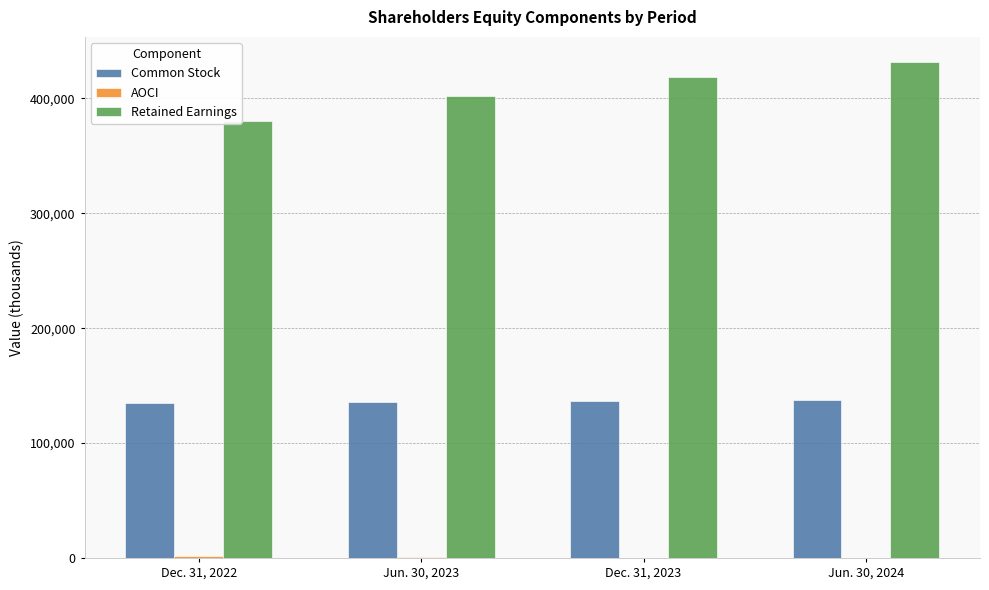

Which series has the widest spread of values?

Retained Earnings